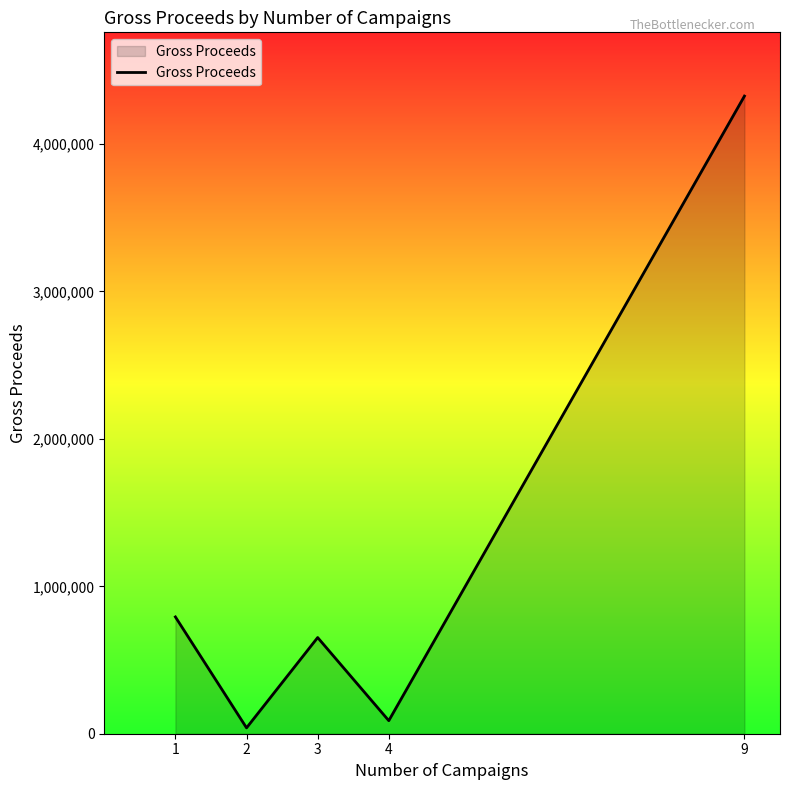

Does the chart have visible grid lines?

No